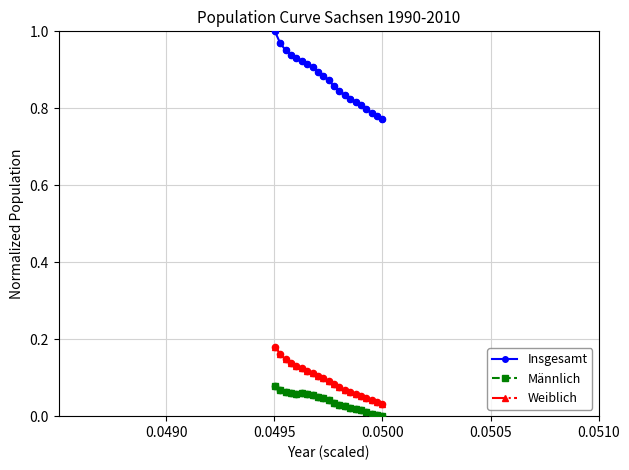

What is the sum of all Insgesamt values?

18.3